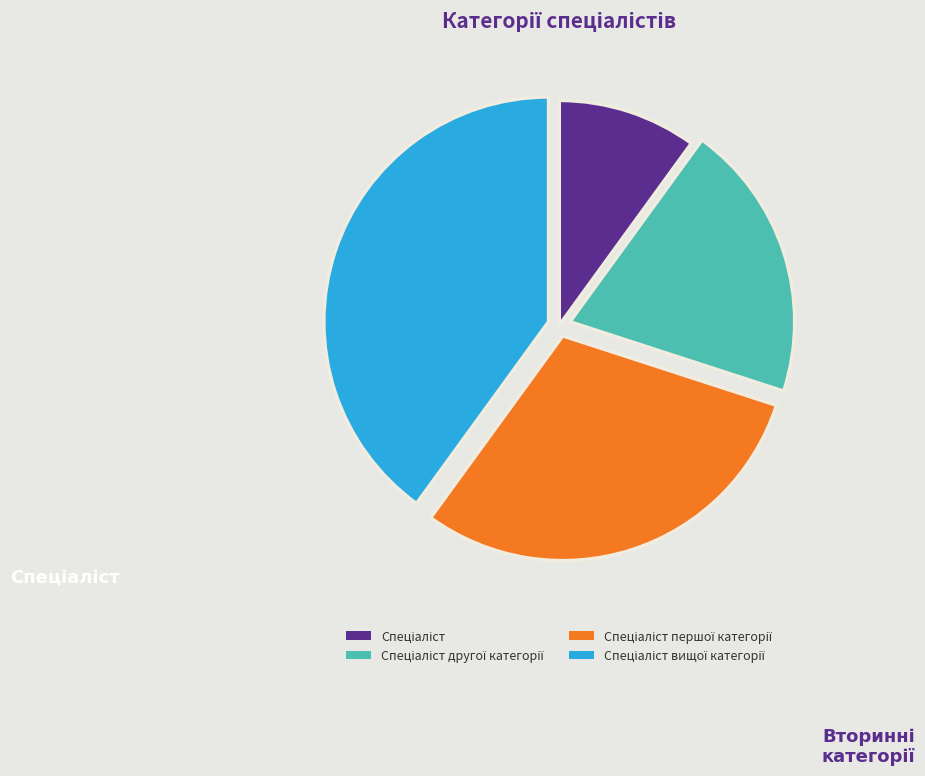

Is there a majority slice in this chart?

No